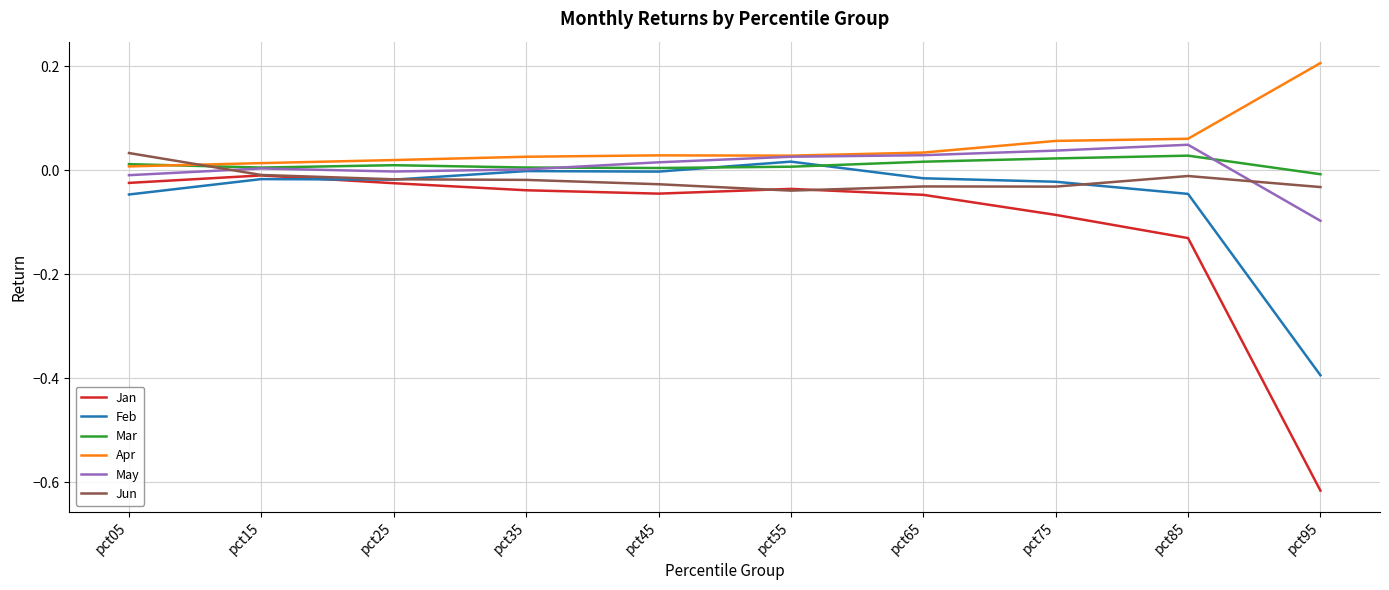

Is the value of May at pct45 greater than the value of Jan at pct95?

Yes